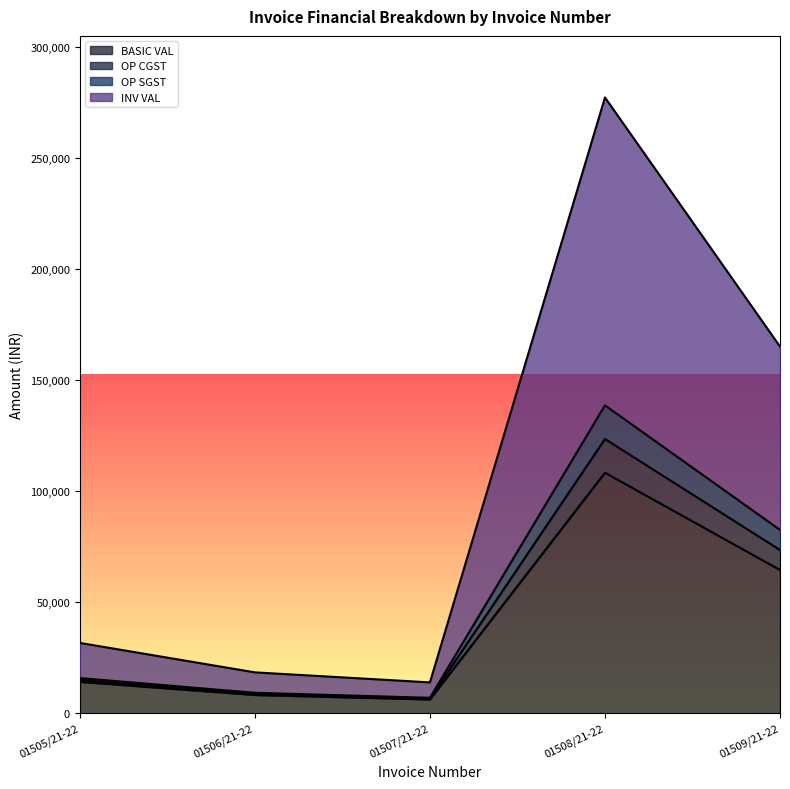

Which has a higher value, 01509/21-22 or 01508/21-22?

01508/21-22